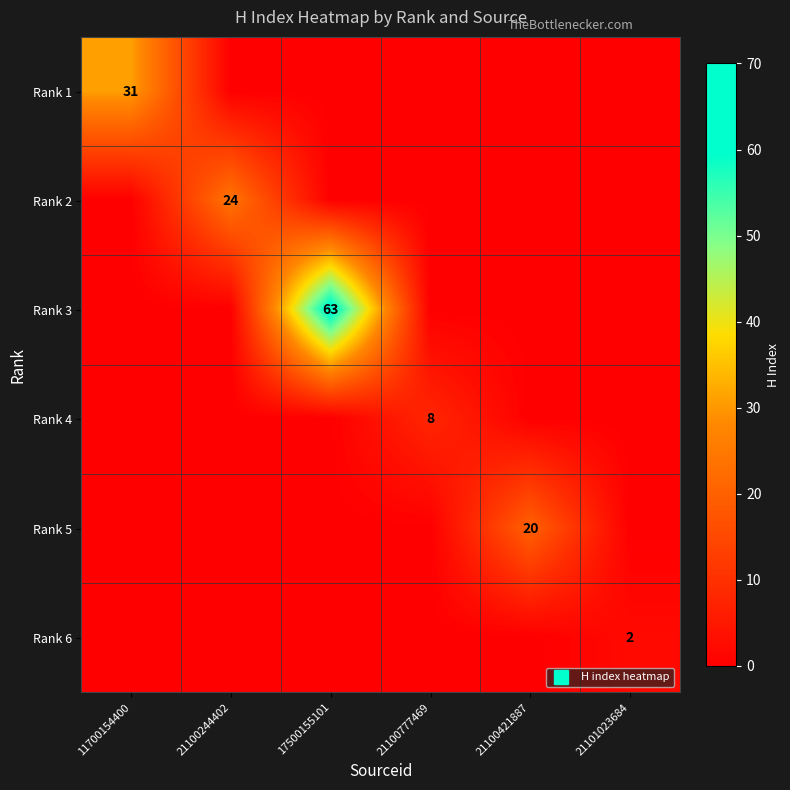

What is the average value of the Rank 5 series?

3